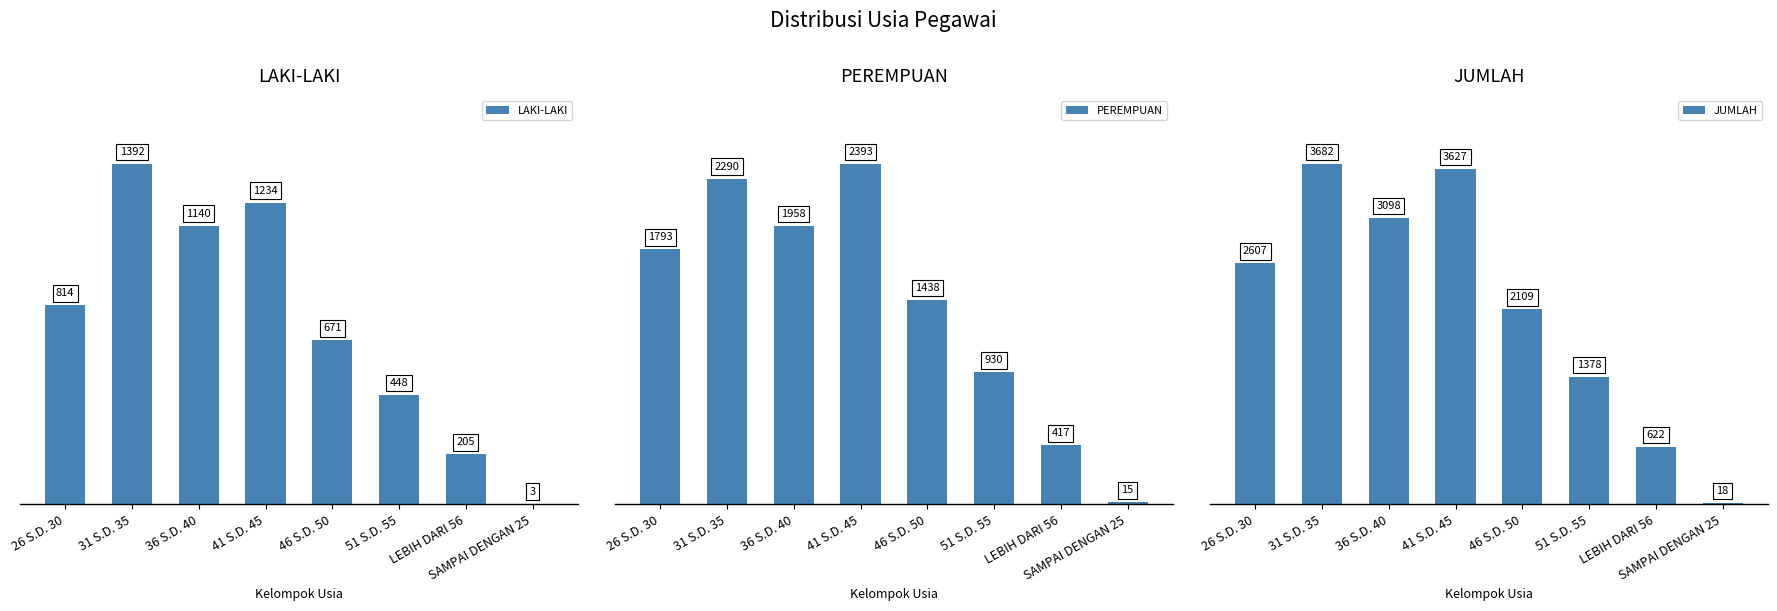

Reading left to right, what are all the values shown in this chart?

LAKI-LAKI: 26 S.D. 30=814	31 S.D. 35=1392	36 S.D. 40=1140	41 S.D. 45=1234	46 S.D. 50=671	51 S.D. 55=448	LEBIH DARI 56=205	SAMPAI DENGAN 25=3
PEREMPUAN: 26 S.D. 30=1793	31 S.D. 35=2290	36 S.D. 40=1958	41 S.D. 45=2393	46 S.D. 50=1438	51 S.D. 55=930	LEBIH DARI 56=417	SAMPAI DENGAN 25=15
JUMLAH: 26 S.D. 30=2607	31 S.D. 35=3682	36 S.D. 40=3098	41 S.D. 45=3627	46 S.D. 50=2109	51 S.D. 55=1378	LEBIH DARI 56=622	SAMPAI DENGAN 25=18